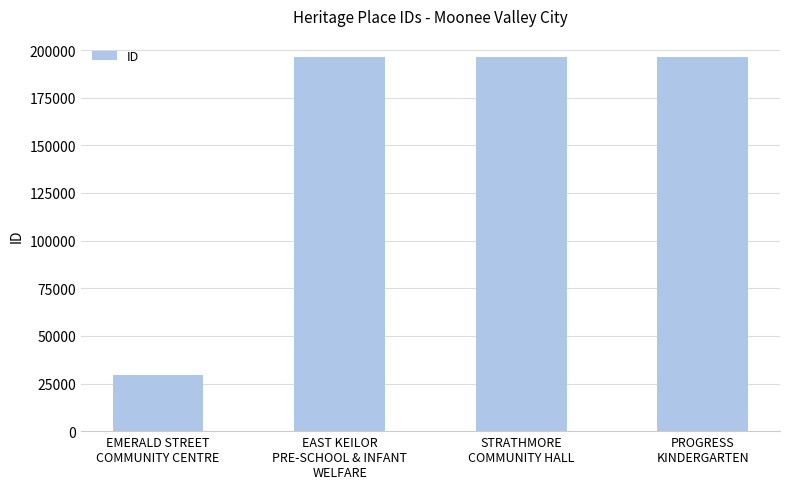

What value does the data have at PROGRESS
KINDERGARTEN, to the nearest 100?

196200